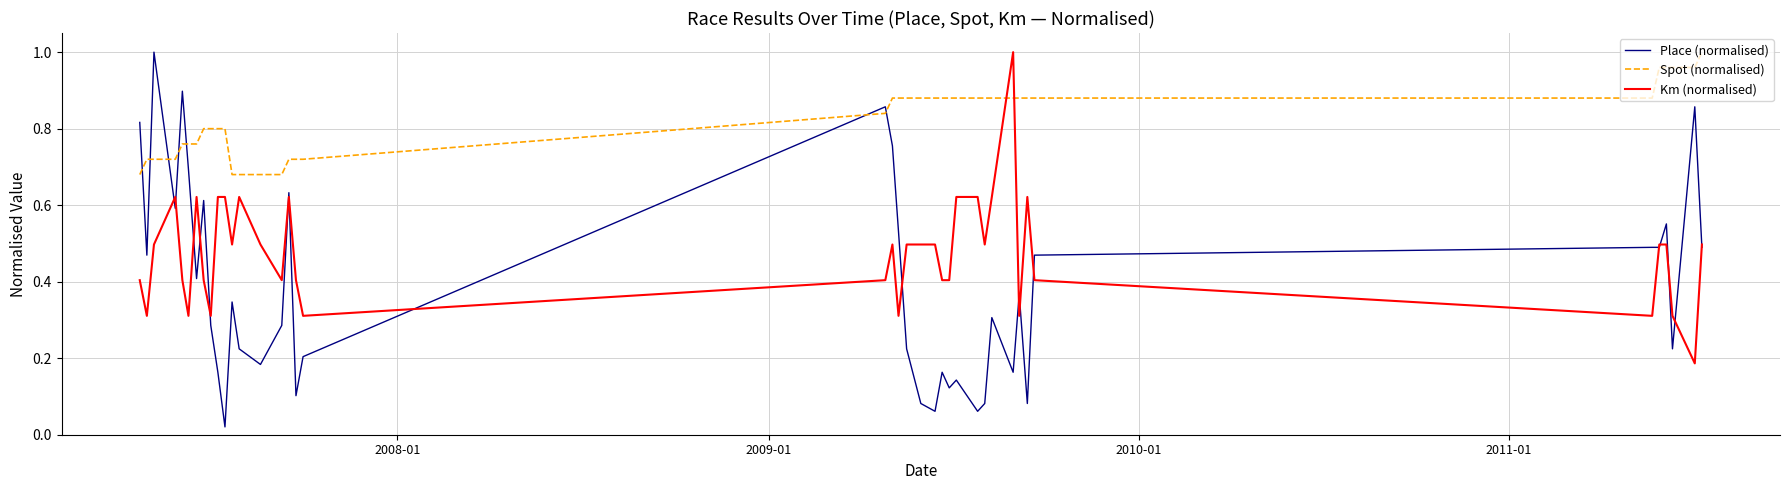

Which series ends up on top after the final intersection of Km (normalised) and Spot (normalised)?

Spot (normalised)